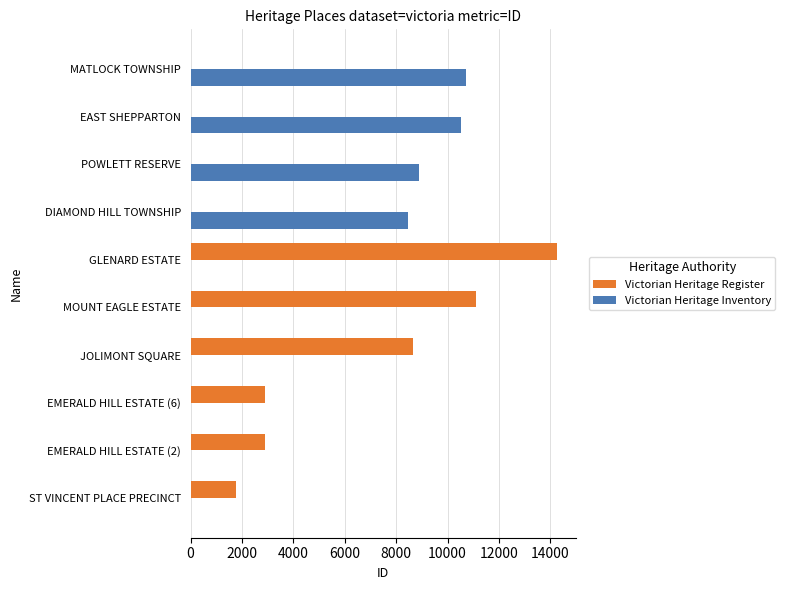

What is the maximum value for Victorian Heritage Register?

14277